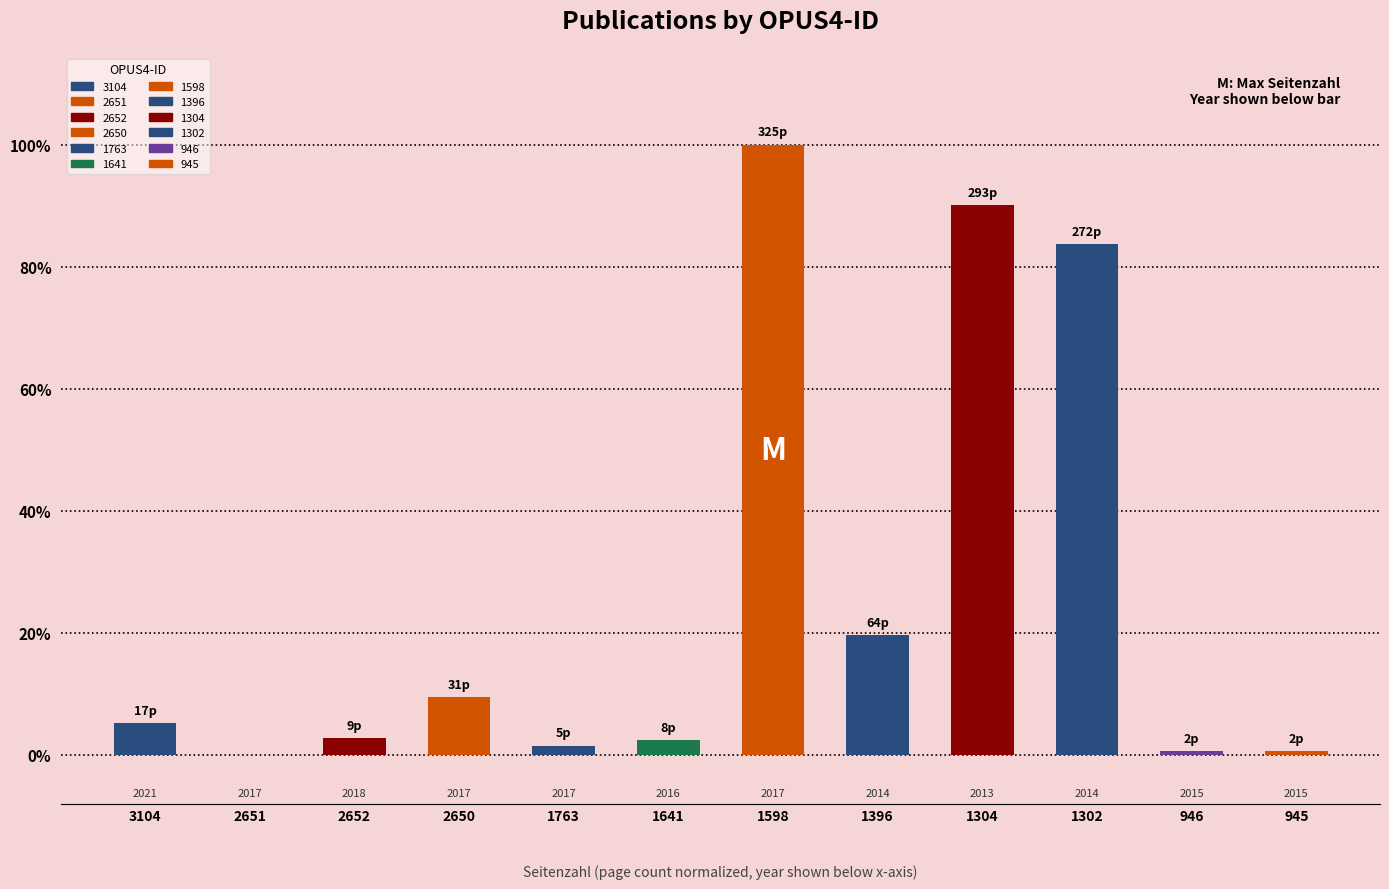

Is it true that the value at 1396 is 12.0?

False